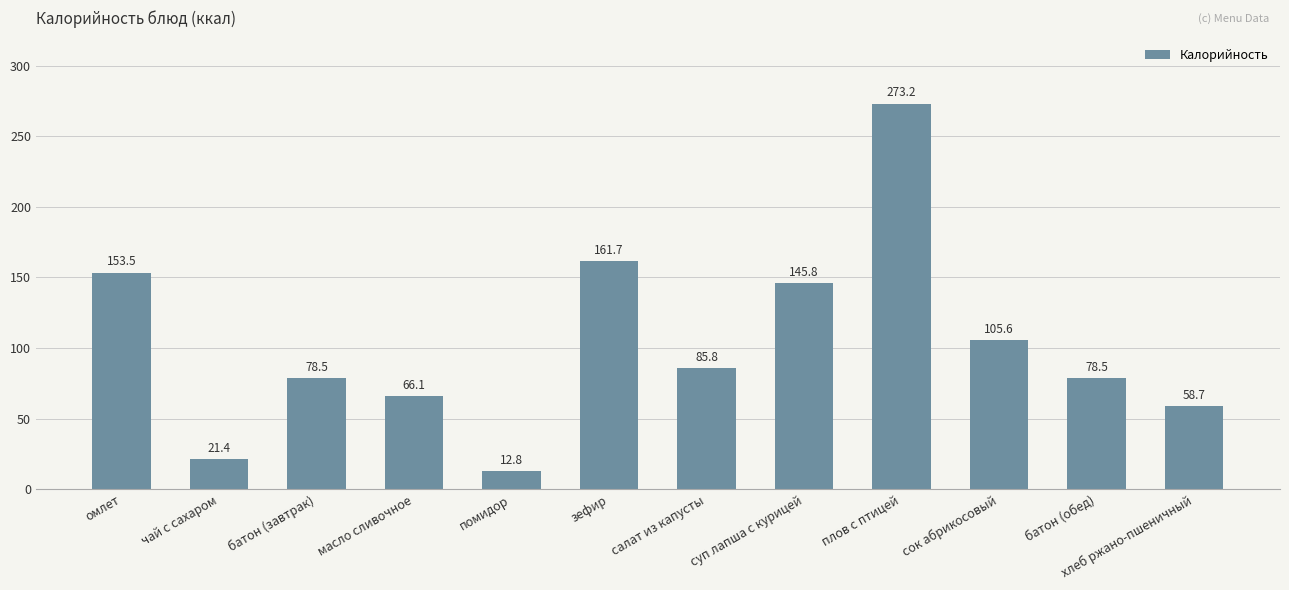

Approximately how many times larger is the value at хлеб ржано-пшеничный compared to зефир?

0.4